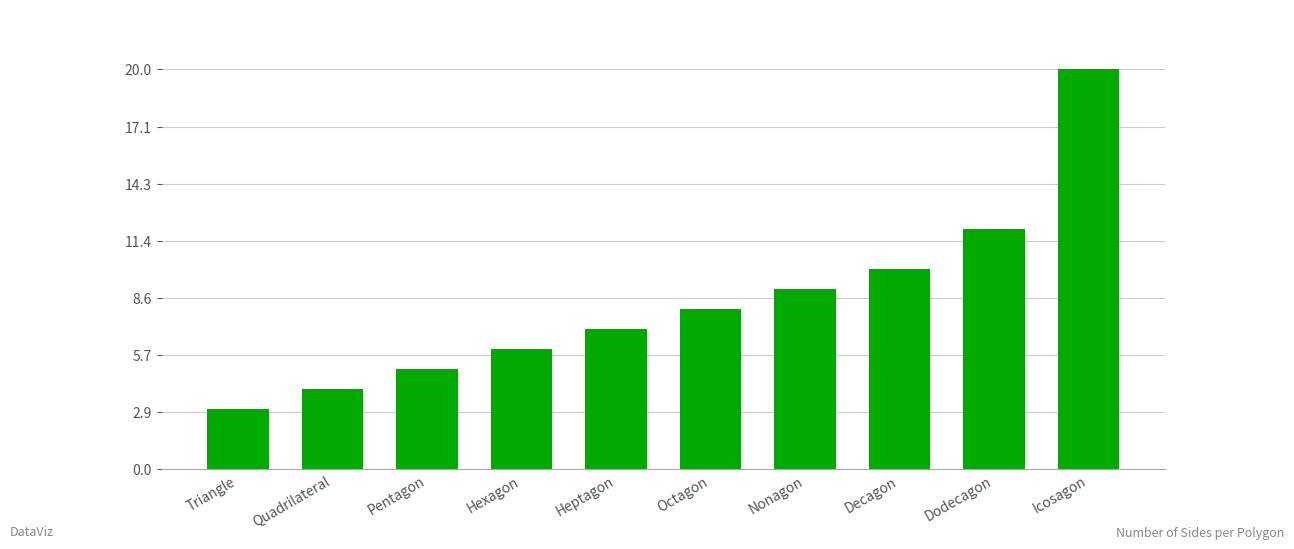

How many data points are less than 8?

5